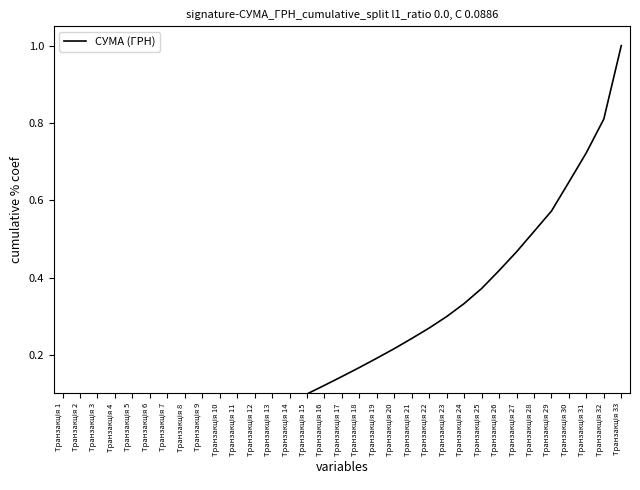

How many lines are shown in the chart?

1